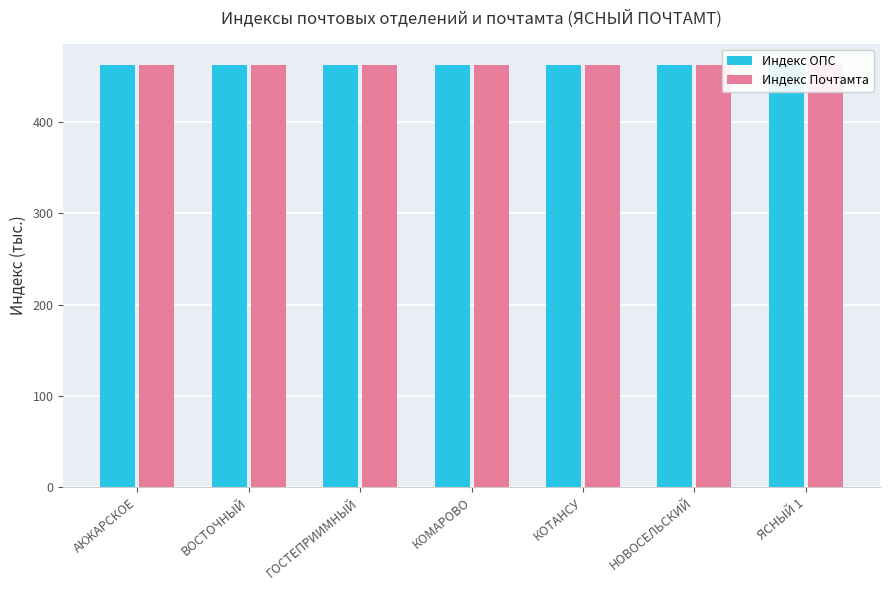

Reading left to right, what are all the values shown in this chart?

Индекс ОПС: АКЖАРСКОЕ=462.8	ВОСТОЧНЫЙ=462.7	ГОСТЕПРИИМНЫЙ=462.7	КОМАРОВО=462.8	КОТАНСУ=462.8	НОВОСЕЛЬСКИЙ=462.8	ЯСНЫЙ 1=462.8
Индекс Почтамта: АКЖАРСКОЕ=462.8	ВОСТОЧНЫЙ=462.8	ГОСТЕПРИИМНЫЙ=462.8	КОМАРОВО=462.8	КОТАНСУ=462.8	НОВОСЕЛЬСКИЙ=462.8	ЯСНЫЙ 1=462.8